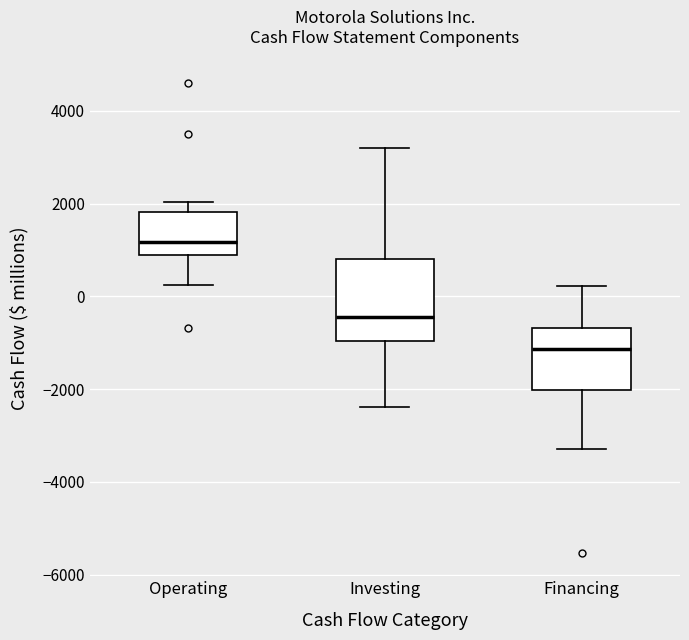

Where is the lower edge of the box for Financing on the y-axis? The values are not printed on the chart, so give them approximately, as read against the axis.

-2000